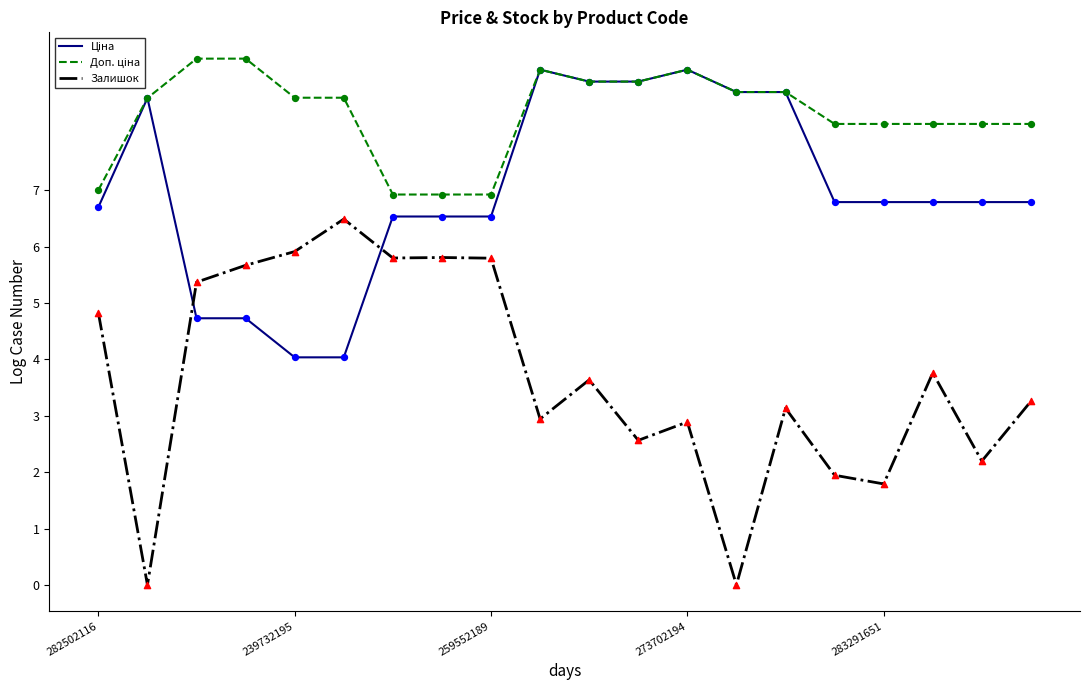

Which series has the largest range (max minus min)?

Залишок